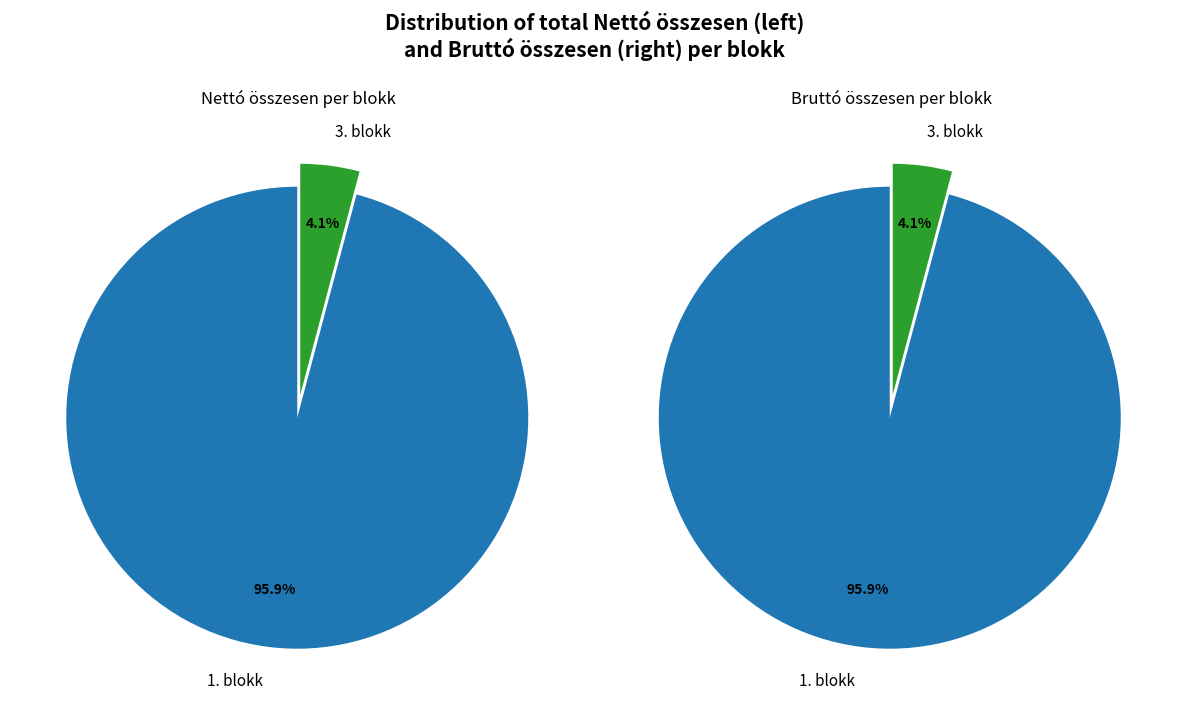

True or false: 3. blokk accounts for 1% of the total.

False